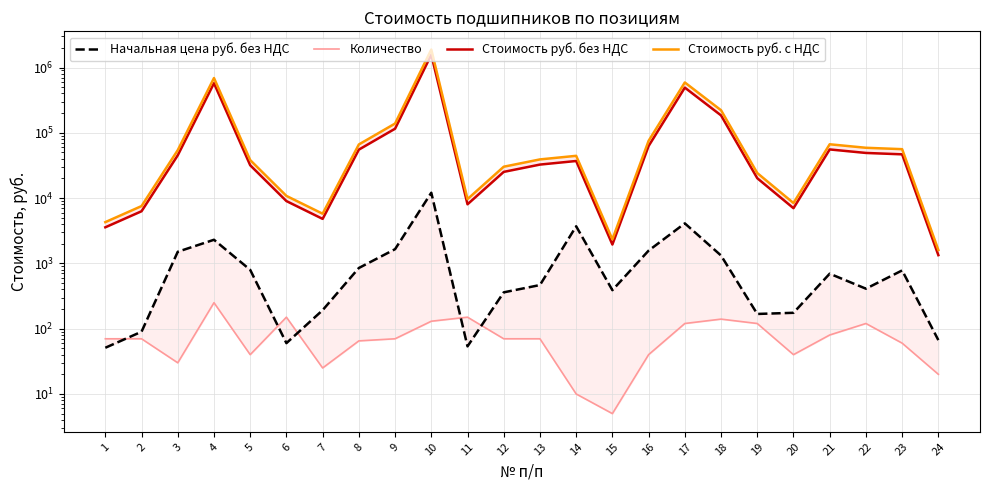

Reading right to left, list all the values displayed in this chart.

Начальная цена руб. без НДС: 24=66.8	23=780.0	22=409.5	21=695.0	20=175.0	19=168.0	18=1319.2	17=4100.0	16=1568.7	15=388.7	14=3700.0	13=465.8	12=360.0	11=53.6	10=12082.5	9=1650.0	8=850.0	7=192.1	6=60.0	5=796.0	4=2300.0	3=1507.0	2=89.8	1=51.0
Количество: 24=20.0	23=60.0	22=120.0	21=80.0	20=40.0	19=120.0	18=140.0	17=120.0	16=40.0	15=5.0	14=10.0	13=70.0	12=70.0	11=150.0	10=130.0	9=70.0	8=65.0	7=25.0	6=150.0	5=40.0	4=250.0	3=30.0	2=70.0	1=70.0
Стоимость руб. без НДС: 24=1336.2	23=46800.0	22=49140.0	21=55600.0	20=7000.0	19=20160.0	18=184693.6	17=492000.0	16=62748.8	15=1943.7	14=37000.0	13=32602.5	12=25200.0	11=8034.0	10=1570723.7	9=115500.0	8=55250.0	7=4802.5	6=9000.0	5=31840.0	4=575000.0	3=45210.0	2=6288.1	1=3570.0
Стоимость руб. с НДС: 24=1603.4	23=56160.0	22=58968.0	21=66720.0	20=8400.0	19=24192.0	18=221632.3	17=590400.0	16=75298.6	15=2332.4	14=44400.0	13=39123.0	12=30240.0	11=9640.8	10=1884868.4	9=138600.0	8=66300.0	7=5763.0	6=10800.0	5=38208.0	4=690000.0	3=54252.0	2=7545.7	1=4284.0